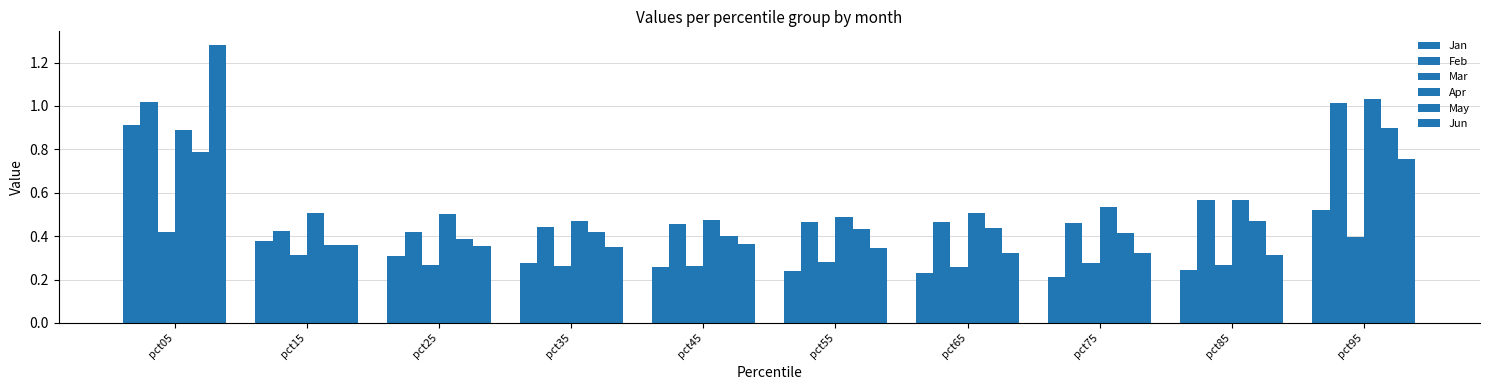

Which category has the lowest value in the Mar series?

pct65